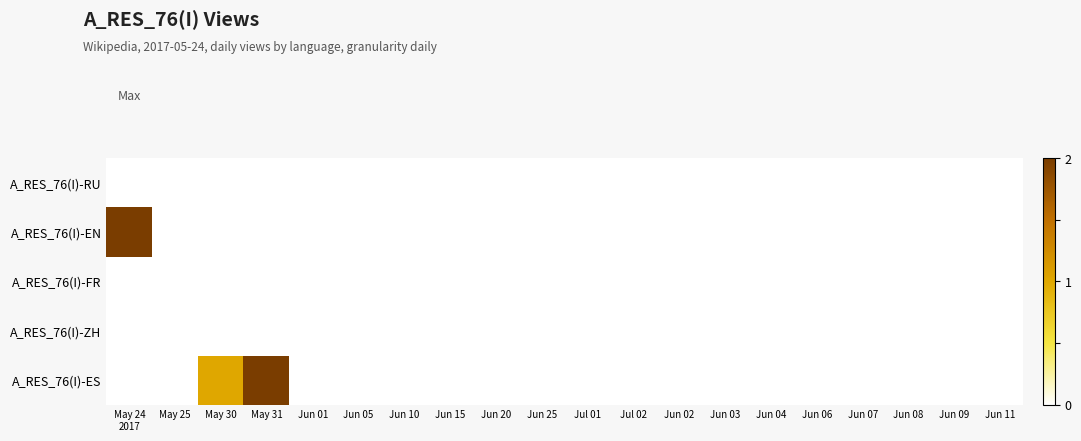

Reading left to right, extract all data points from this chart.

A_RES_76(I)-RU: May 24
2017=0	May 25=0	May 30=0	May 31=0	Jun 01=0	Jun 05=0	Jun 10=0	Jun 15=0	Jun 20=0	Jun 25=0	Jul 01=0	Jul 02=0	Jun 02=0	Jun 03=0	Jun 04=0	Jun 06=0	Jun 07=0	Jun 08=0	Jun 09=0	Jun 11=0
A_RES_76(I)-EN: May 24
2017=2	May 25=0	May 30=0	May 31=0	Jun 01=0	Jun 05=0	Jun 10=0	Jun 15=0	Jun 20=0	Jun 25=0	Jul 01=0	Jul 02=0	Jun 02=0	Jun 03=0	Jun 04=0	Jun 06=0	Jun 07=0	Jun 08=0	Jun 09=0	Jun 11=0
A_RES_76(I)-FR: May 24
2017=0	May 25=0	May 30=0	May 31=0	Jun 01=0	Jun 05=0	Jun 10=0	Jun 15=0	Jun 20=0	Jun 25=0	Jul 01=0	Jul 02=0	Jun 02=0	Jun 03=0	Jun 04=0	Jun 06=0	Jun 07=0	Jun 08=0	Jun 09=0	Jun 11=0
A_RES_76(I)-ZH: May 24
2017=0	May 25=0	May 30=0	May 31=0	Jun 01=0	Jun 05=0	Jun 10=0	Jun 15=0	Jun 20=0	Jun 25=0	Jul 01=0	Jul 02=0	Jun 02=0	Jun 03=0	Jun 04=0	Jun 06=0	Jun 07=0	Jun 08=0	Jun 09=0	Jun 11=0
A_RES_76(I)-ES: May 24
2017=0	May 25=0	May 30=1	May 31=2	Jun 01=0	Jun 05=0	Jun 10=0	Jun 15=0	Jun 20=0	Jun 25=0	Jul 01=0	Jul 02=0	Jun 02=0	Jun 03=0	Jun 04=0	Jun 06=0	Jun 07=0	Jun 08=0	Jun 09=0	Jun 11=0